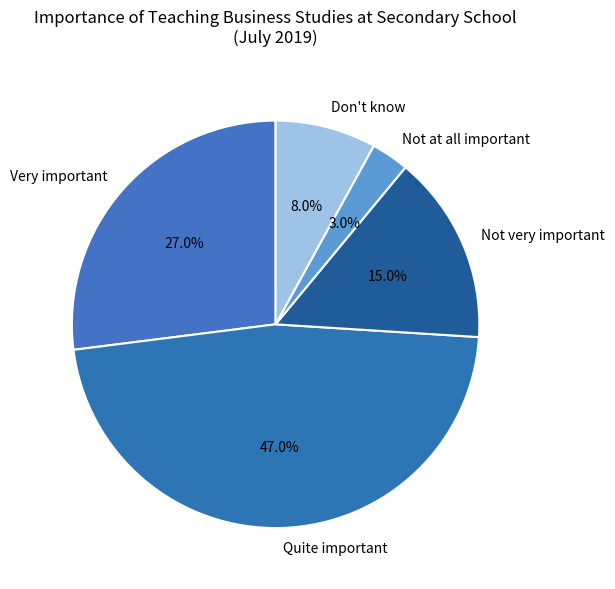

What portion of the pie excludes Quite important?

53.0%